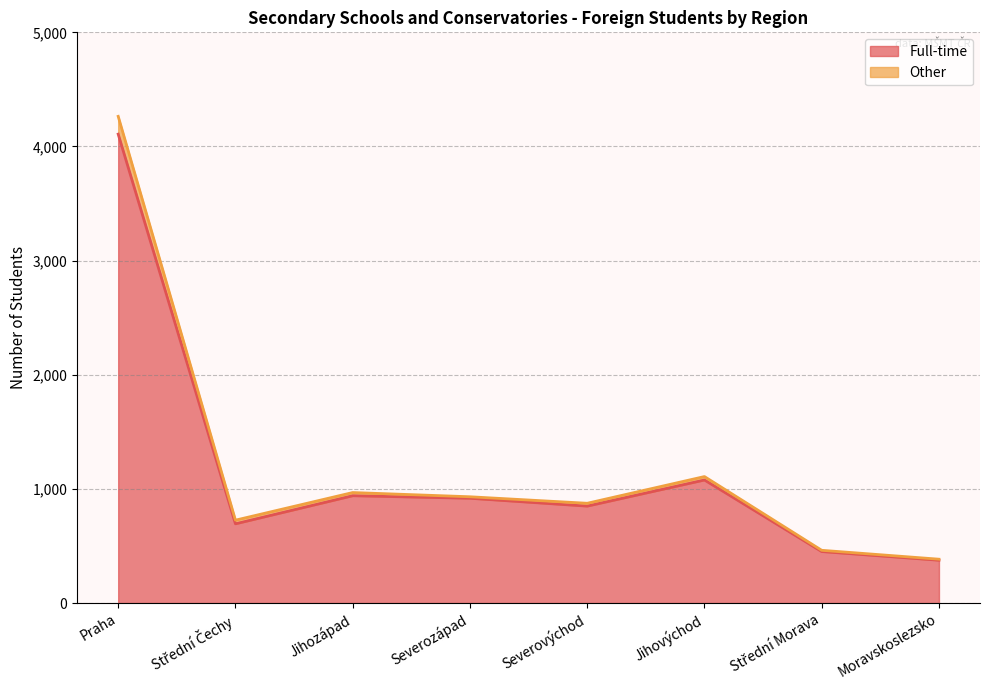

What is the difference between the maximum and minimum values in the Full-time series?

3733